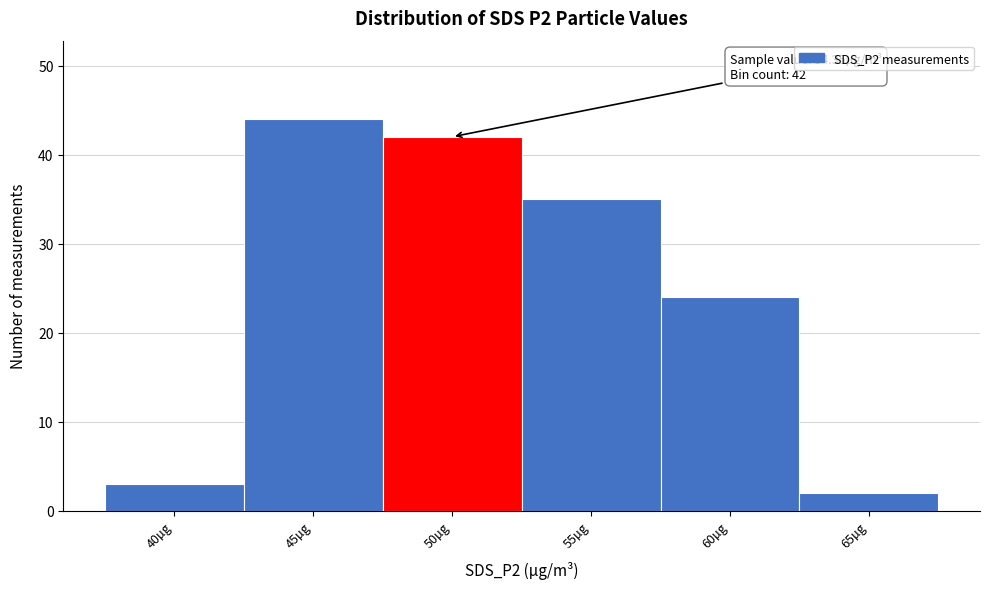

Reading left to right, list all the values displayed in this chart.

40µg=3	45µg=44	50µg=42	55µg=35	60µg=24	65µg=2